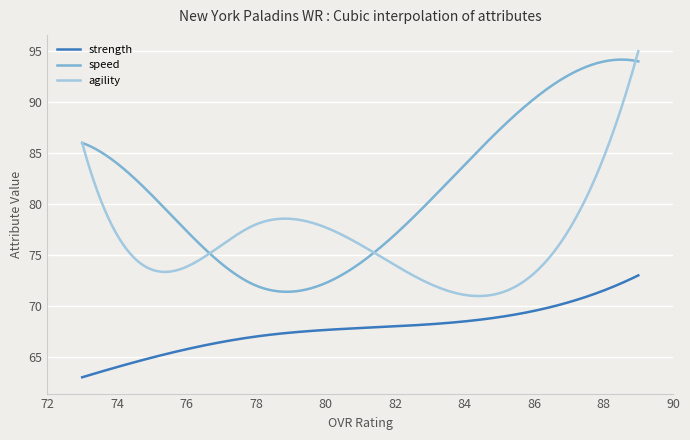

What is the minimum value for speed?

71.4